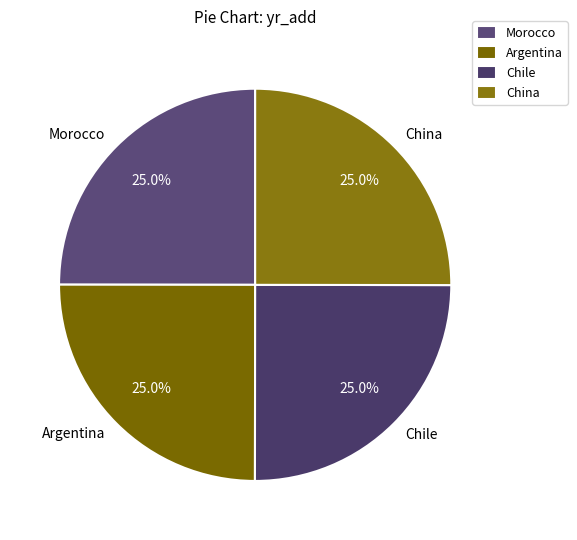

Is it true that Argentina is 16% of the pie?

False